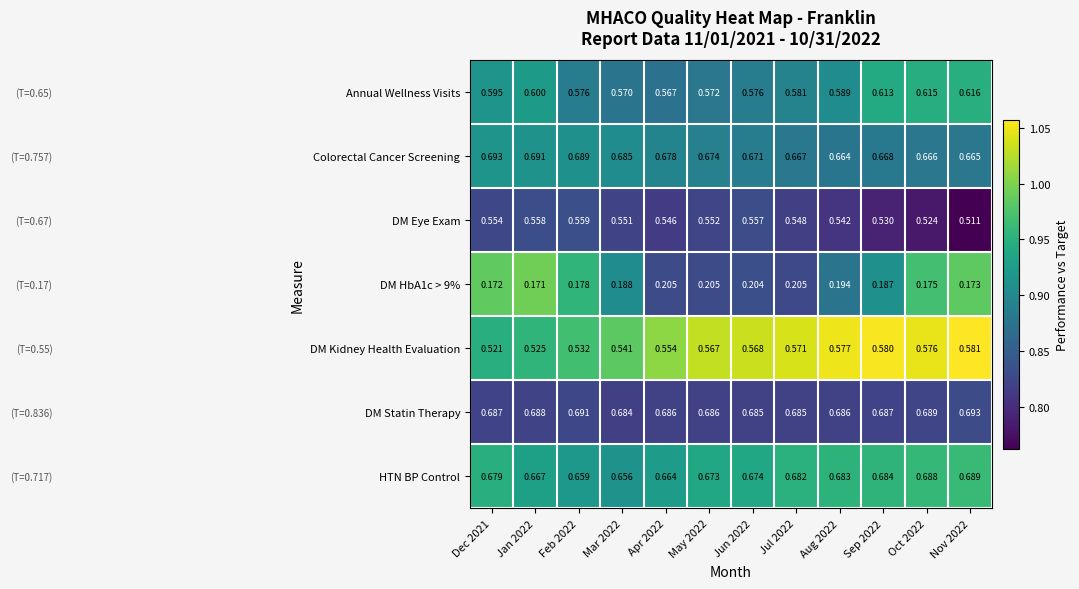

How many data points does each series have?

12